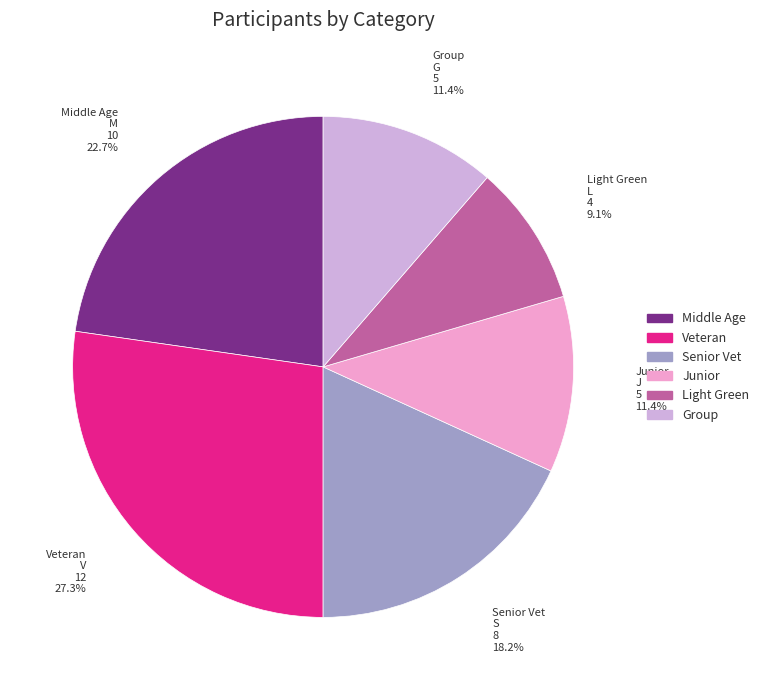

Is there a majority slice in this chart?

No